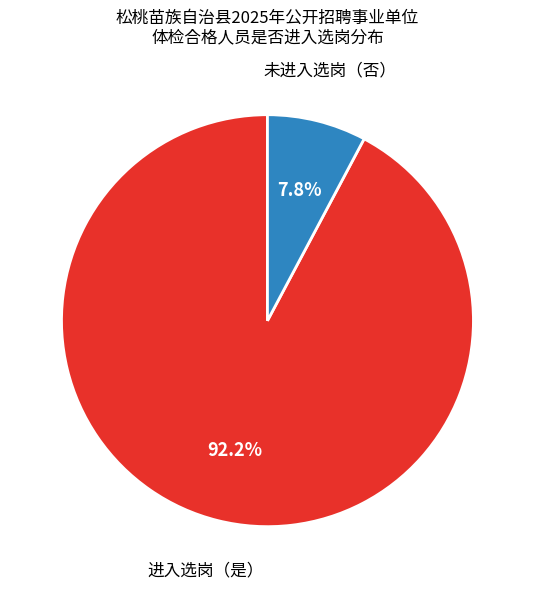

Which category has the smallest portion of the pie?

未进入选岗（否）